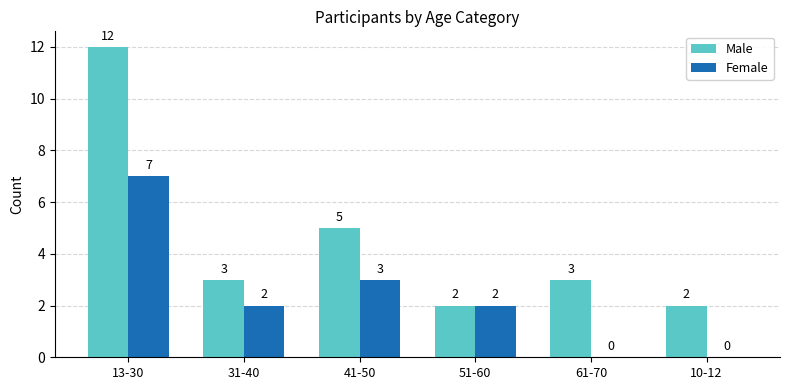

At which category does the chart reach its peak across all series?

13-30